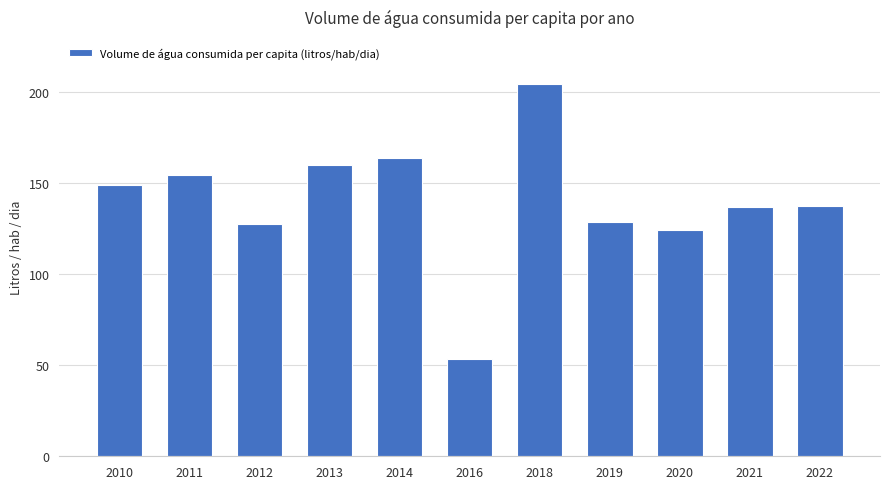

Read the value at 2011.

154.1